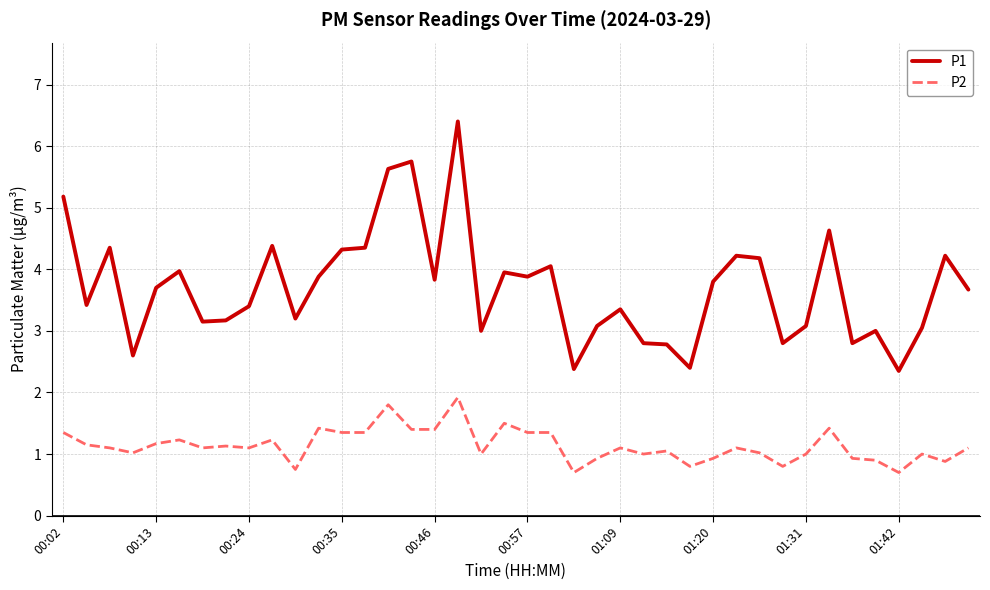

Which series has the widest spread of values?

P1